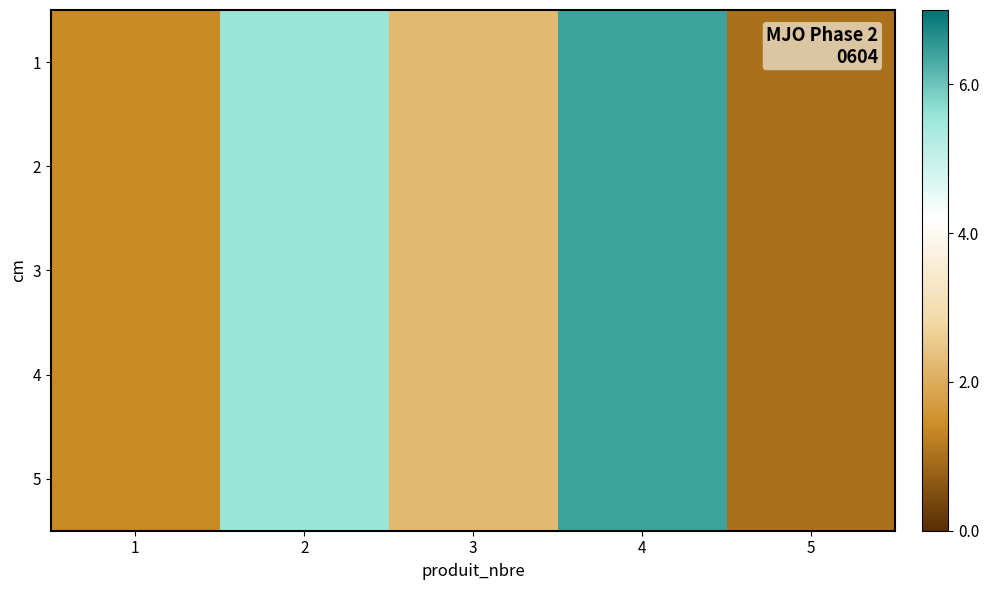

At which category does the chart reach its peak across all series?

4